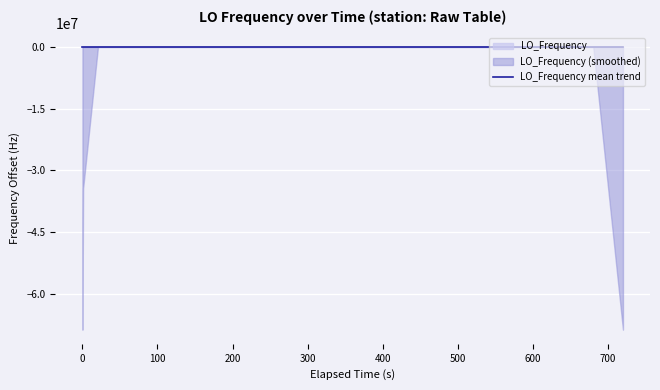

Which label corresponds to the smallest value in the chart?

700